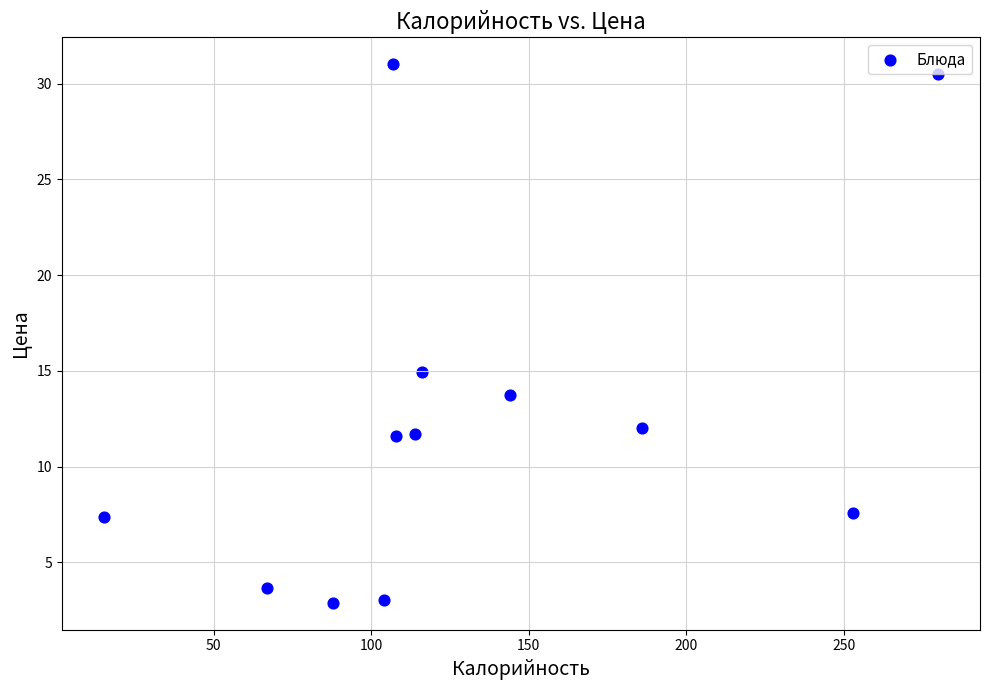

What Y value in the scatter plot is closest to 16?

15.0